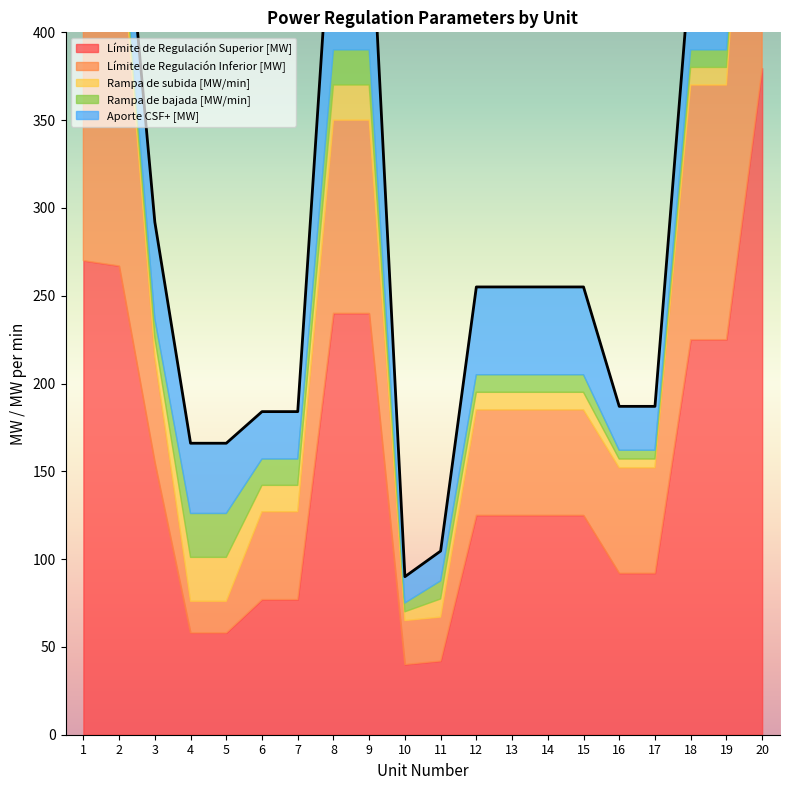

True or false: Límite de Regulación Superior [MW] has more than 0 points higher than both neighbors.

False